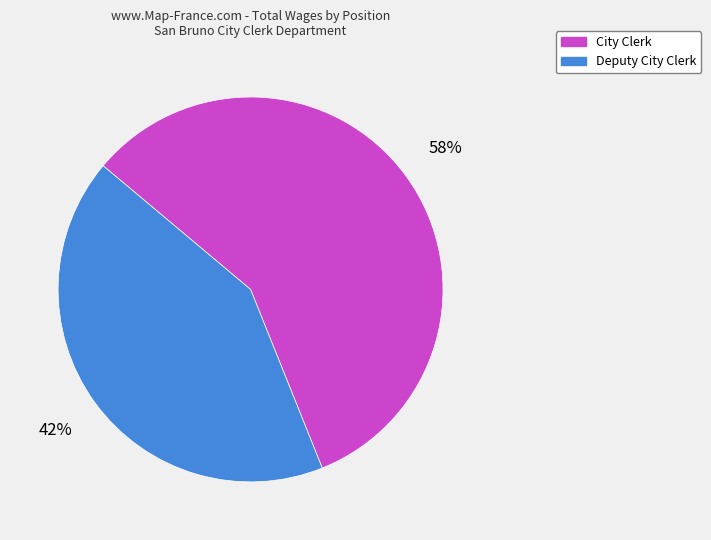

How many segments does this pie chart have?

2